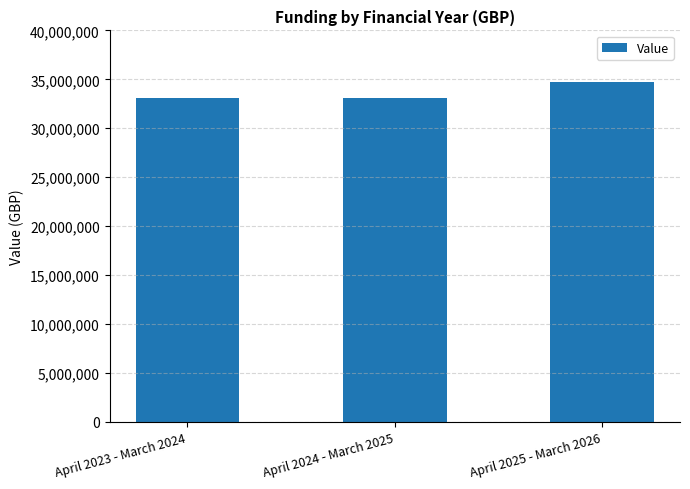

Between April 2024 - March 2025 and April 2025 - March 2026, which is larger?

April 2025 - March 2026